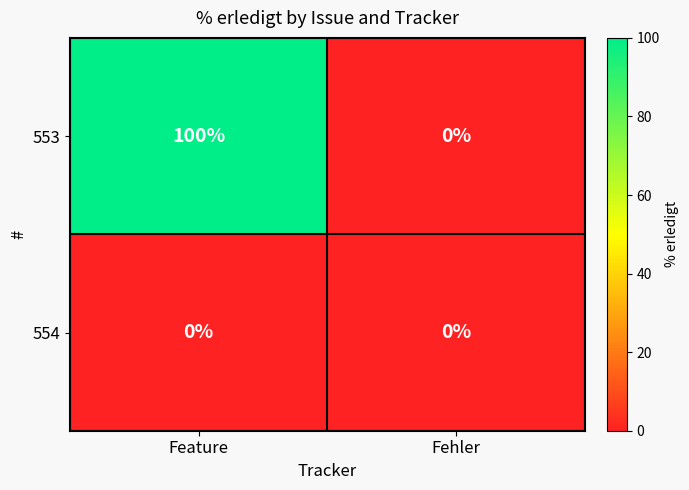

Reading left to right, transcribe all the data shown in this chart.

553: Feature=100	Fehler=0
554: Feature=0	Fehler=0